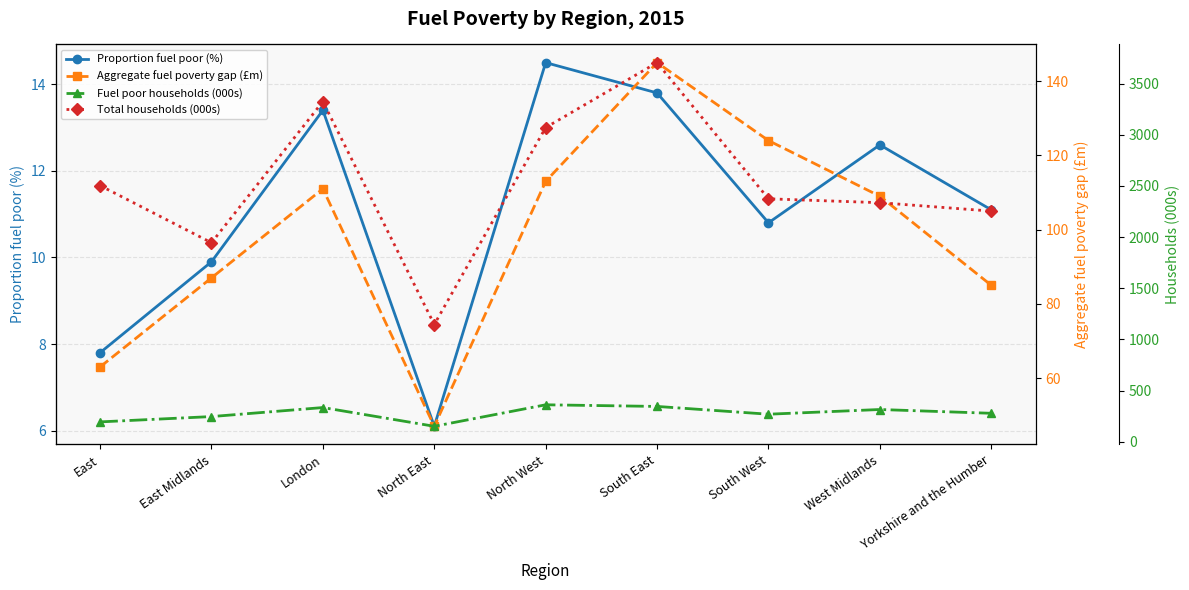

At how many categories does at least one series exceed 2701?

3